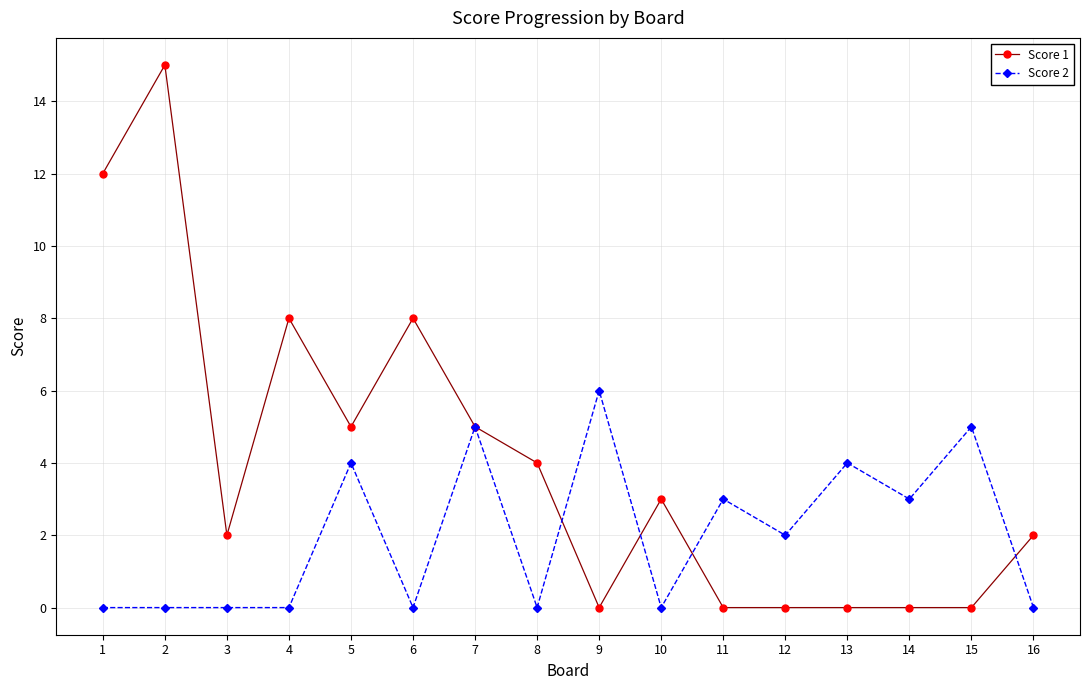

True or false: Score 2 and Score 1 cross at least once.

True